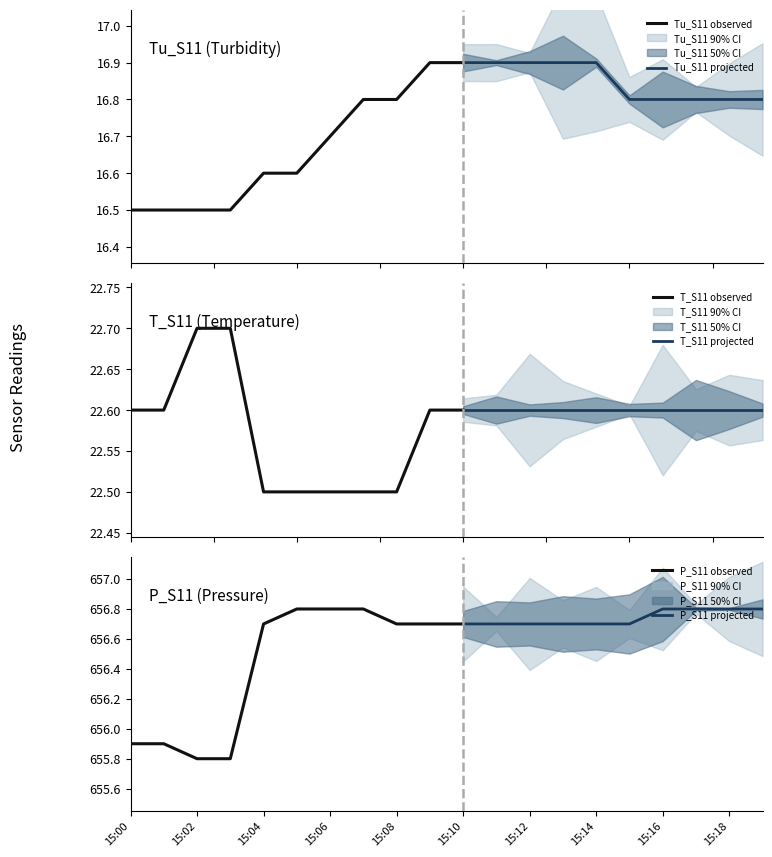

True or false: P_S11 observed has a value of 1053.5 at 15:00.

False